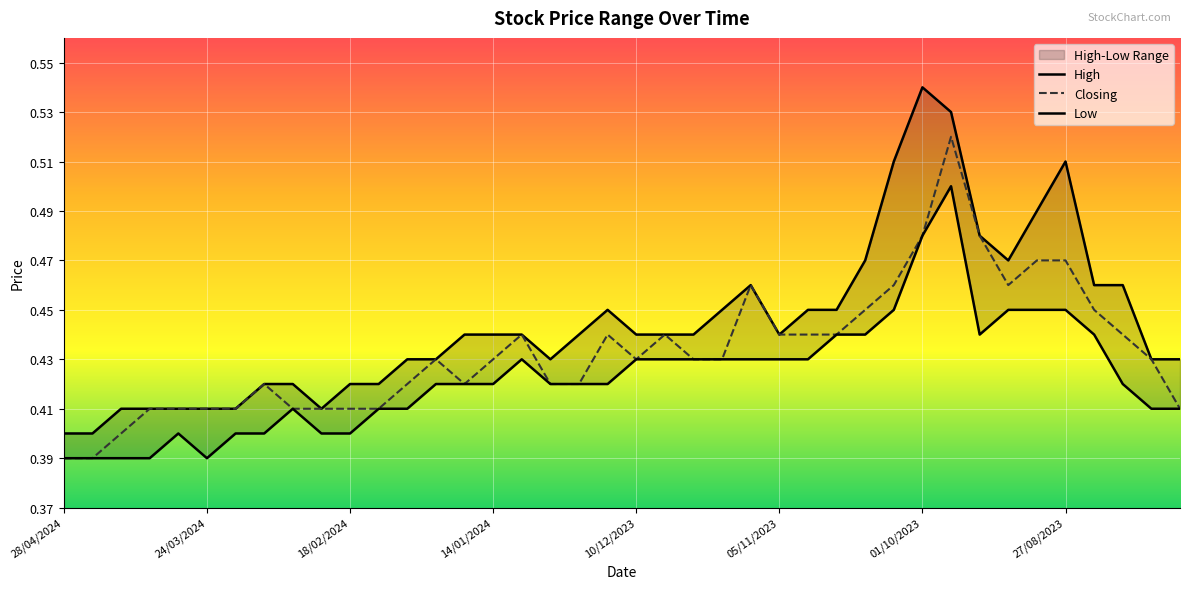

The value of Low at 04/02/2024 is 0.4. True or false?

True